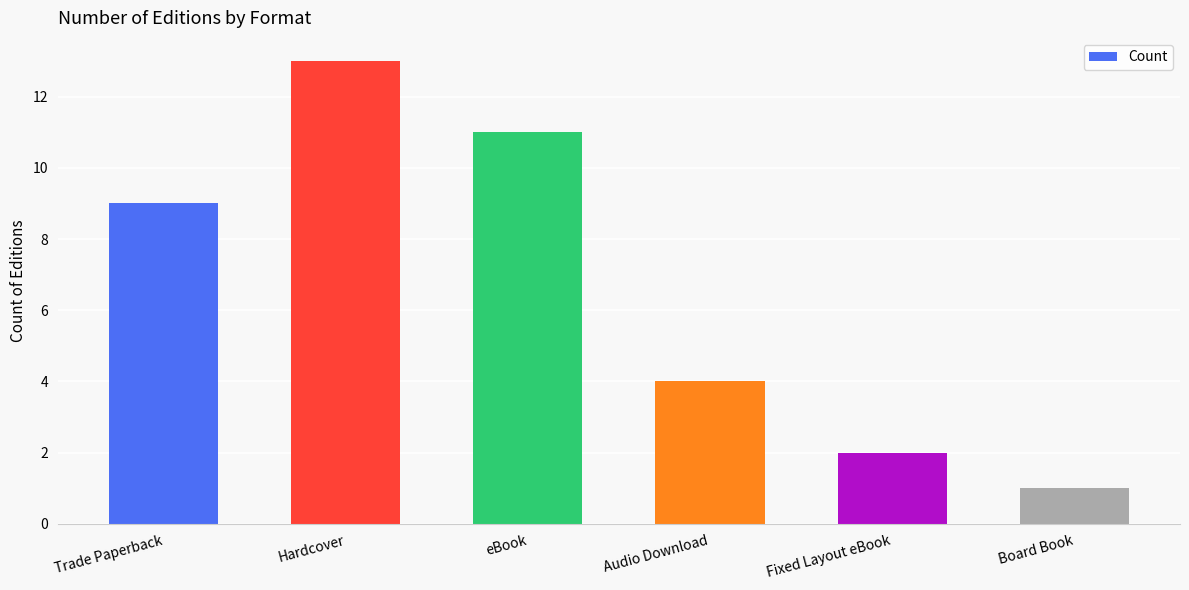

What is the sum of all values?

40